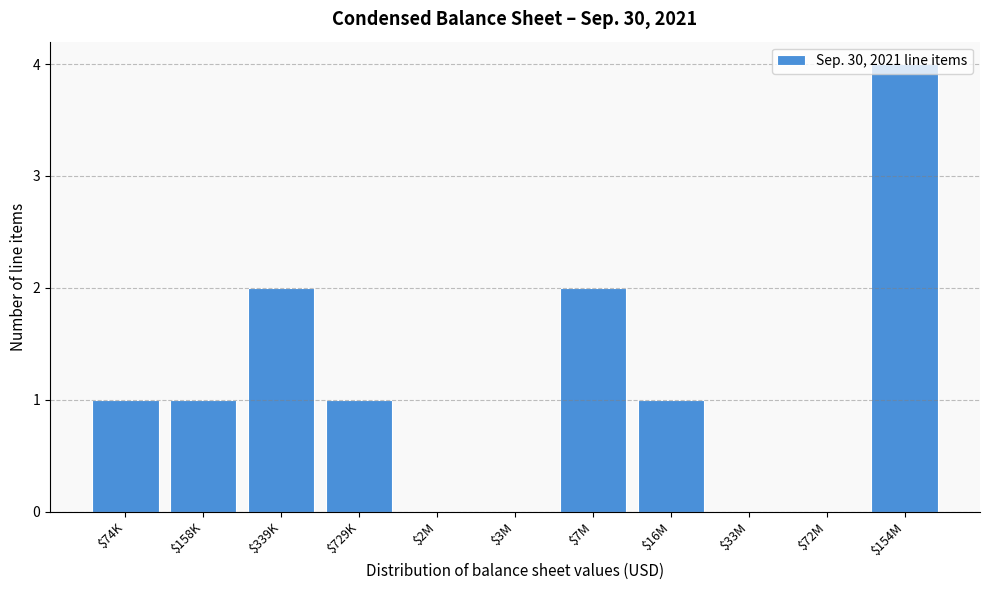

True or false: the data shows 2 at $16M.

False